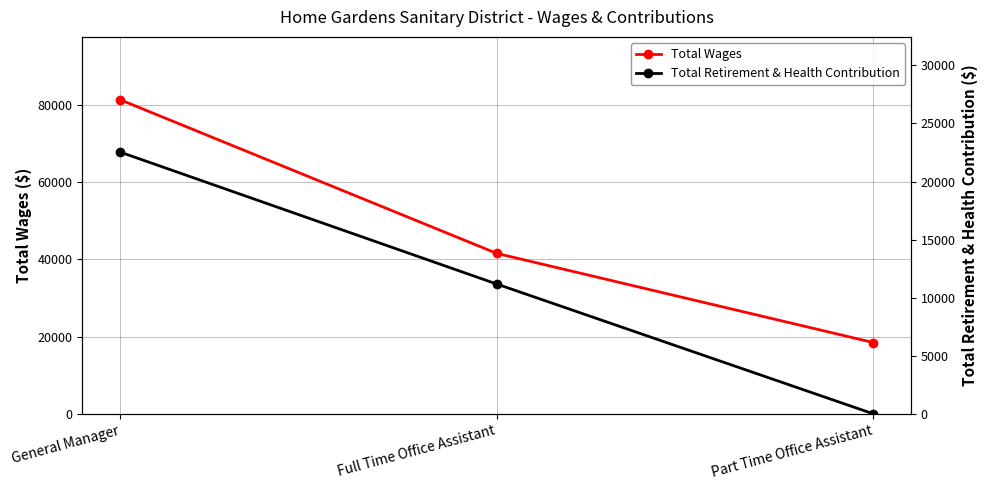

At which label does Total Wages first exceed 41524?

General Manager